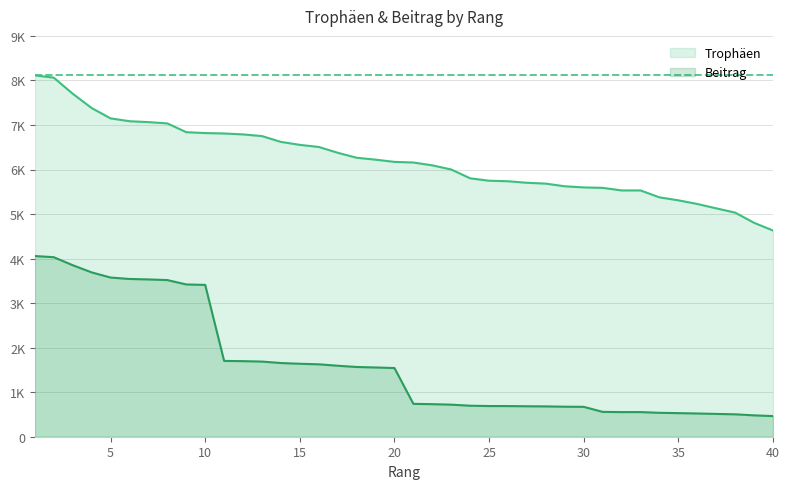

List the labels in order of Trophäen value, smallest first.

40, 39, 38, 37, 36, 35, 34, 32, 33, 31, 30, 29, 28, 27, 26, 25, 24, 23, 22, 21, 20, 19, 18, 17, 16, 15, 14, 13, 12, 11, 10, 9, 8, 7, 6, 5, 4, 3, 2, 1